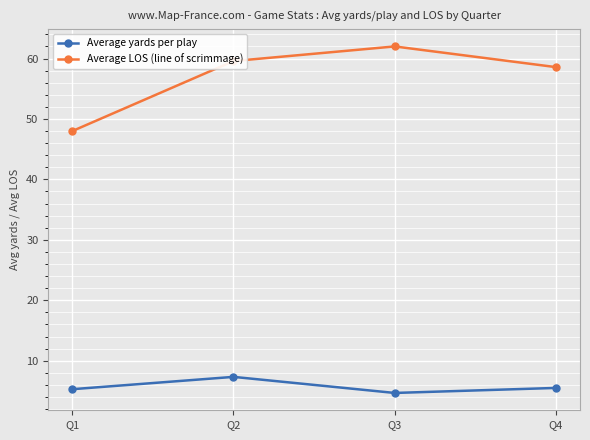

What is the difference between the highest and lowest values at Q1?

42.7